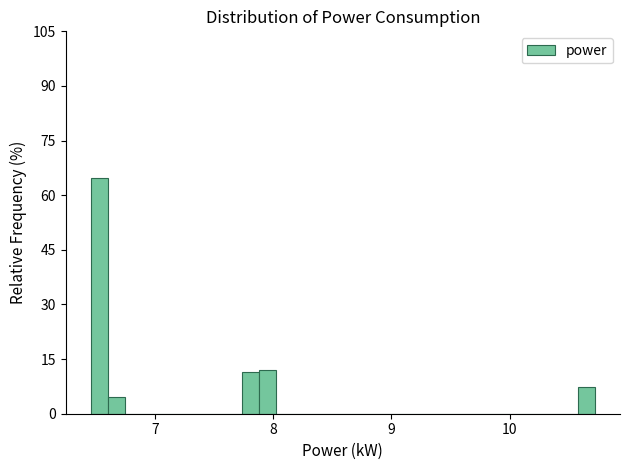

Around what value on the x-axis is the tallest bar? Give the approximate position of its centre, as read against the axis.

6.5